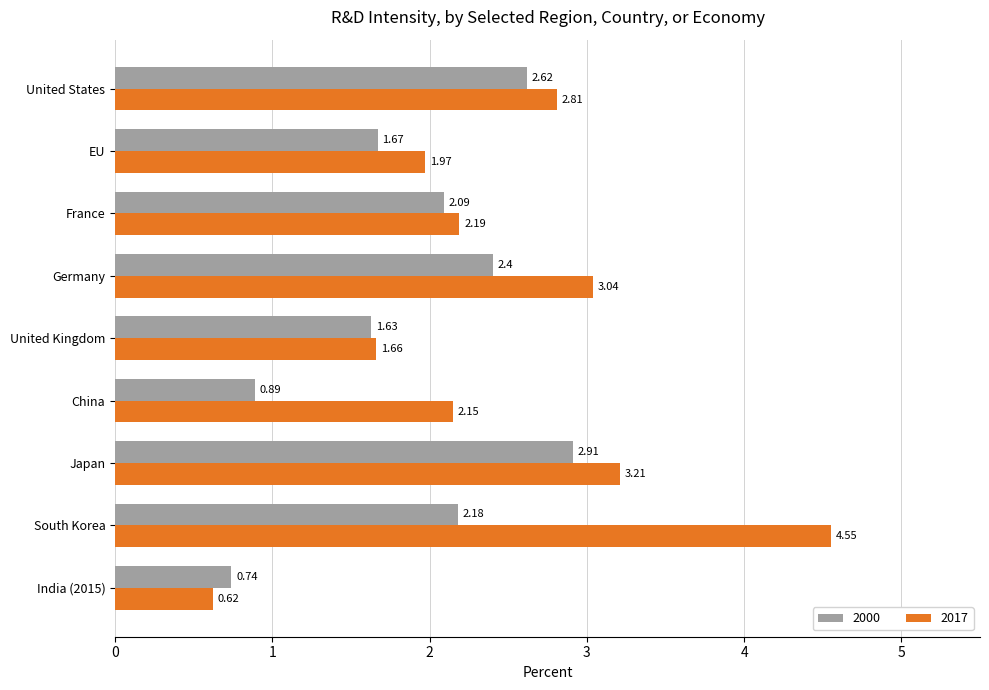

Is the value of 2017 at United States greater than the value of 2000 at China?

Yes